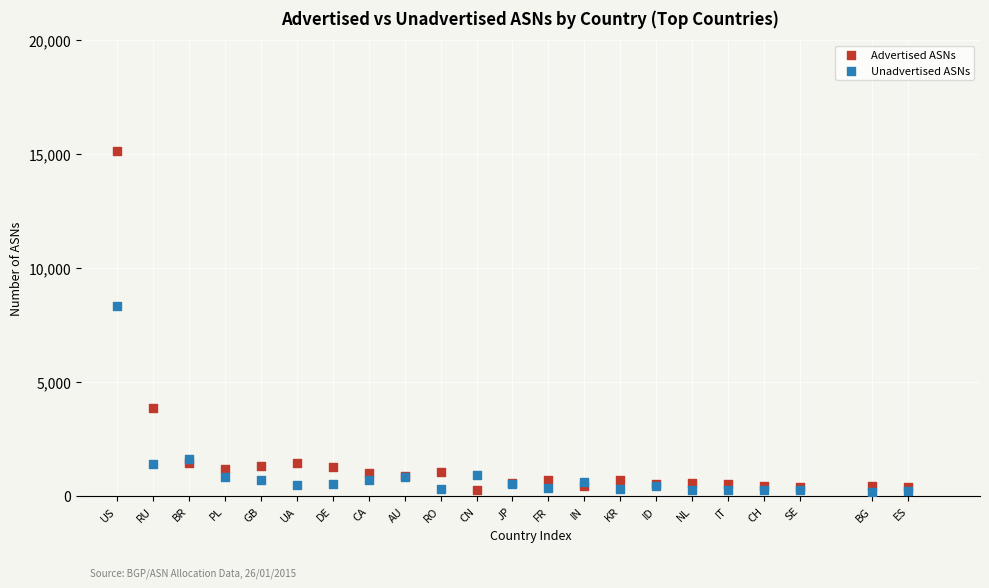

What are all the series names shown in the legend?

Advertised ASNs, Unadvertised ASNs